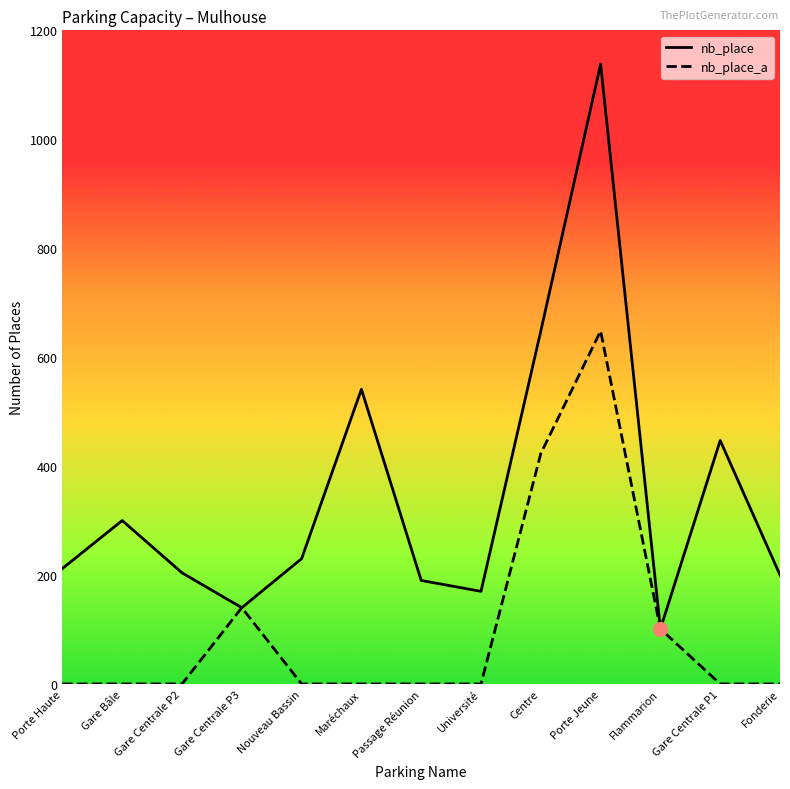

Is the value of nb_place at Flammarion greater than the value of nb_place_a at Gare Bâle?

Yes